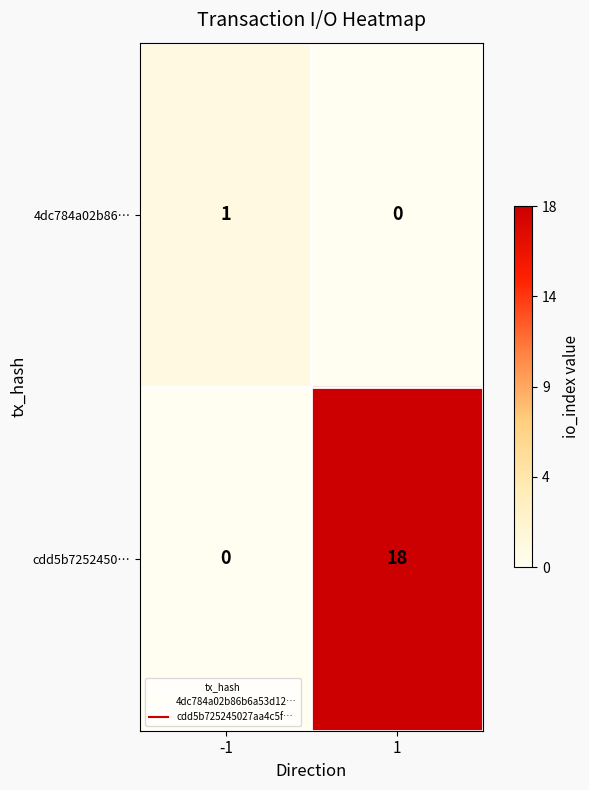

True or false: cdd5b7252450… has a value of 0 at -1.

True